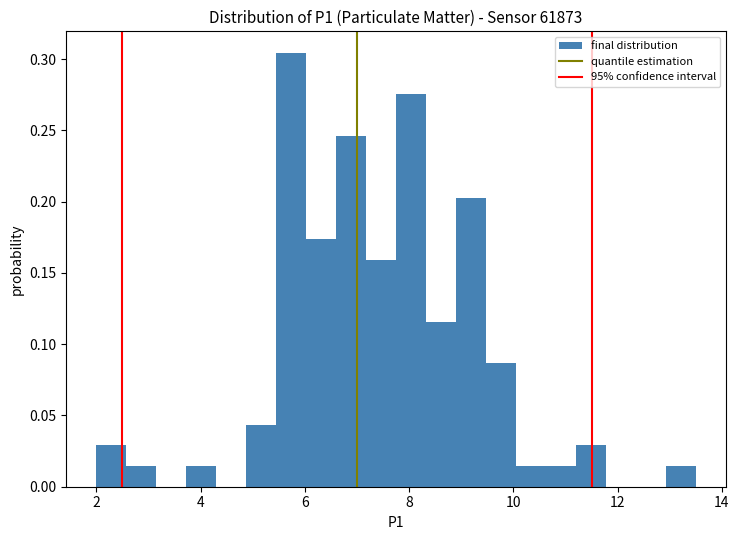

Read against the x-axis, roughly where is the centre of the tallest bar?

5.8